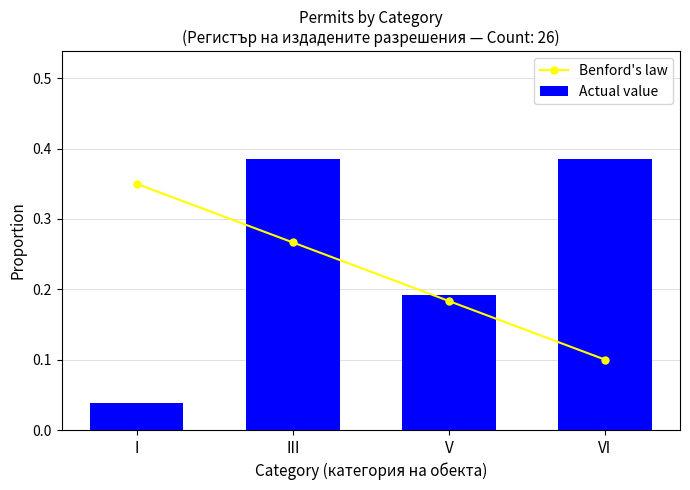

Which series changed the most between I and VI?

Actual value